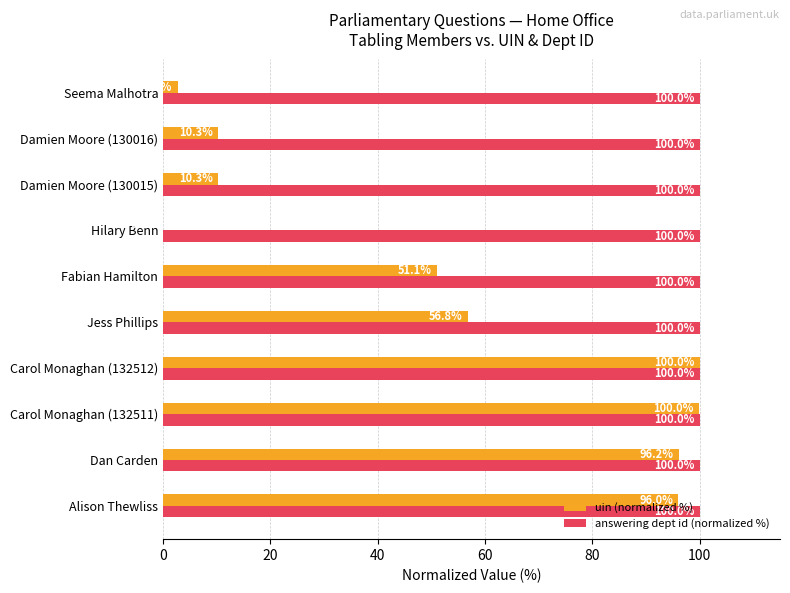

Which series has the largest total across all categories?

answering dept id (normalized %)